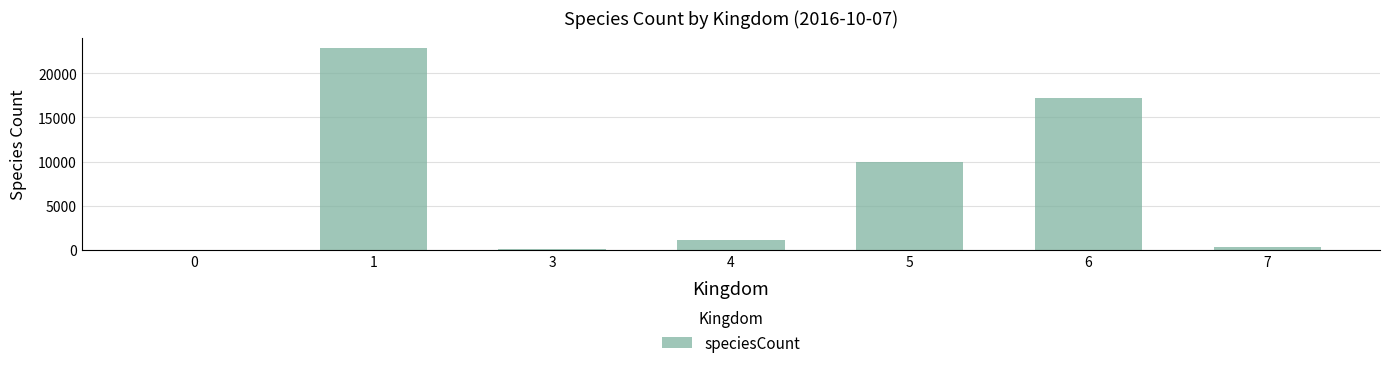

Does the chart contain stacked bars?

No